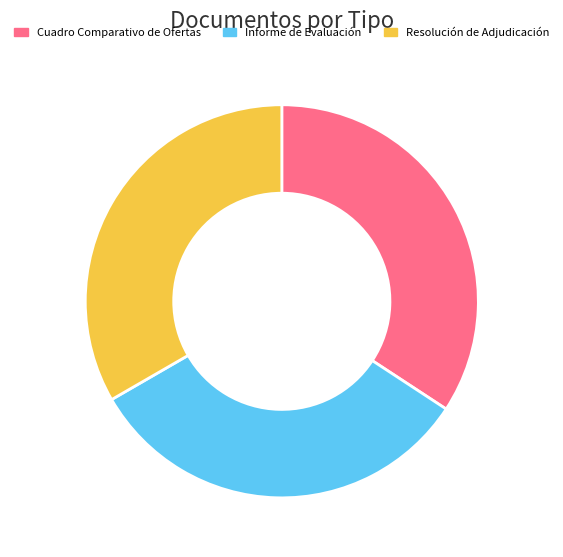

What is the ratio of the value at Resolución de Adjudicación to the value at Informe de Evaluación?

1.0